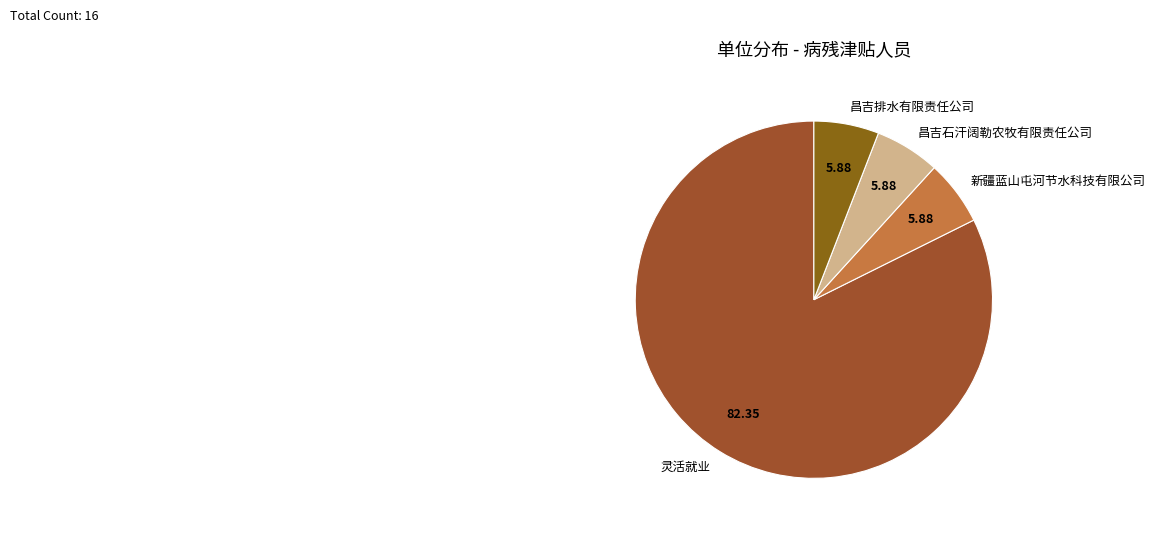

Which slice represents more than half of the pie?

灵活就业